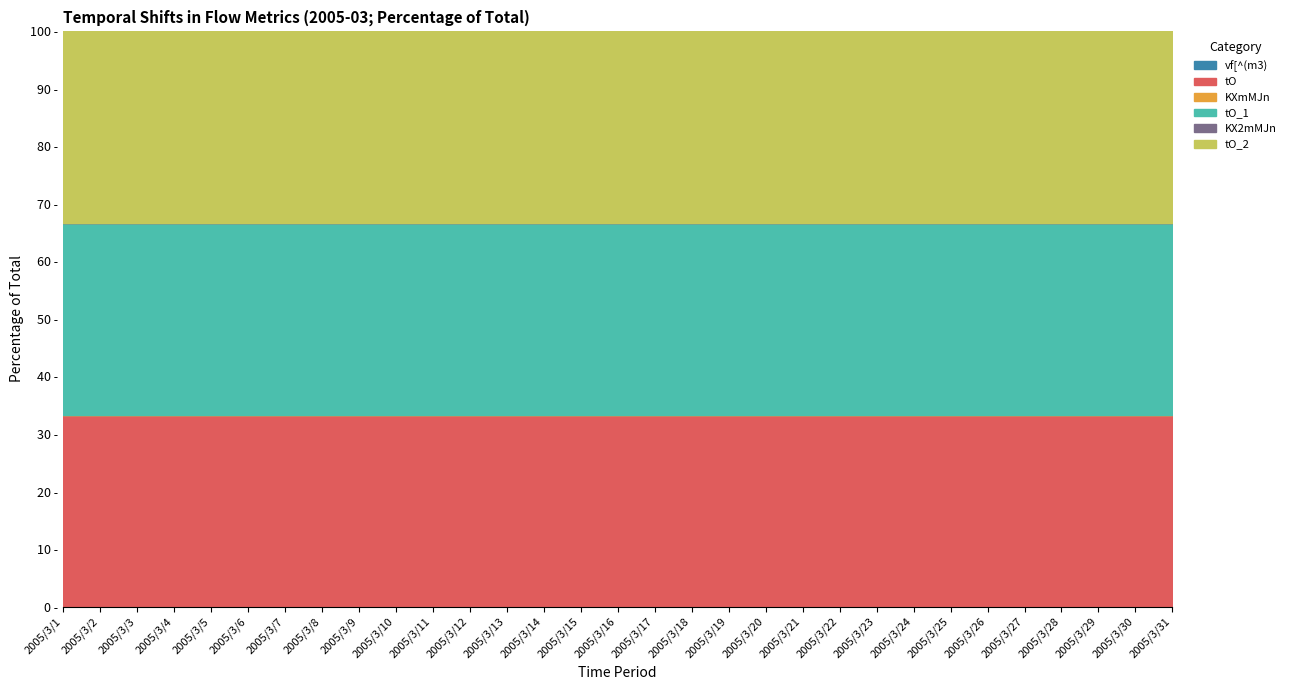

Is the value of vf[^(m3) at 2005/3/30 greater than the value of tO at 2005/3/27?

No